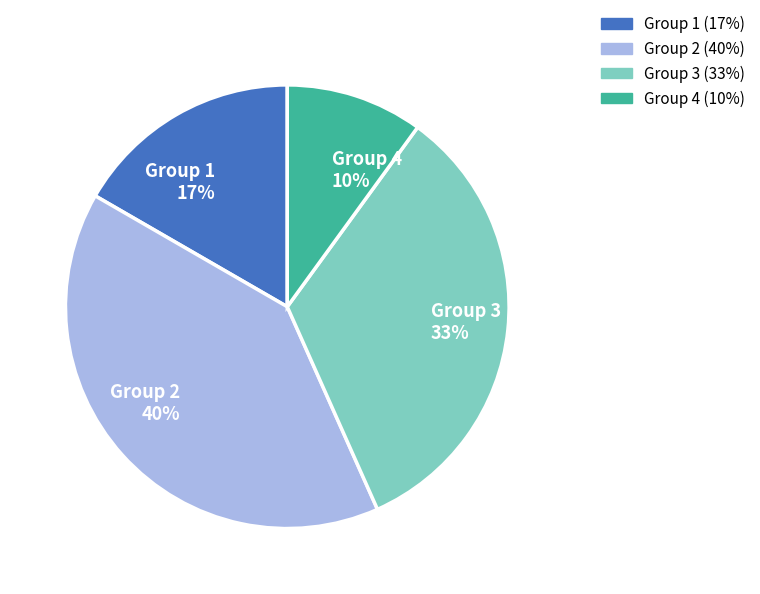

Is there a majority slice in this chart?

No